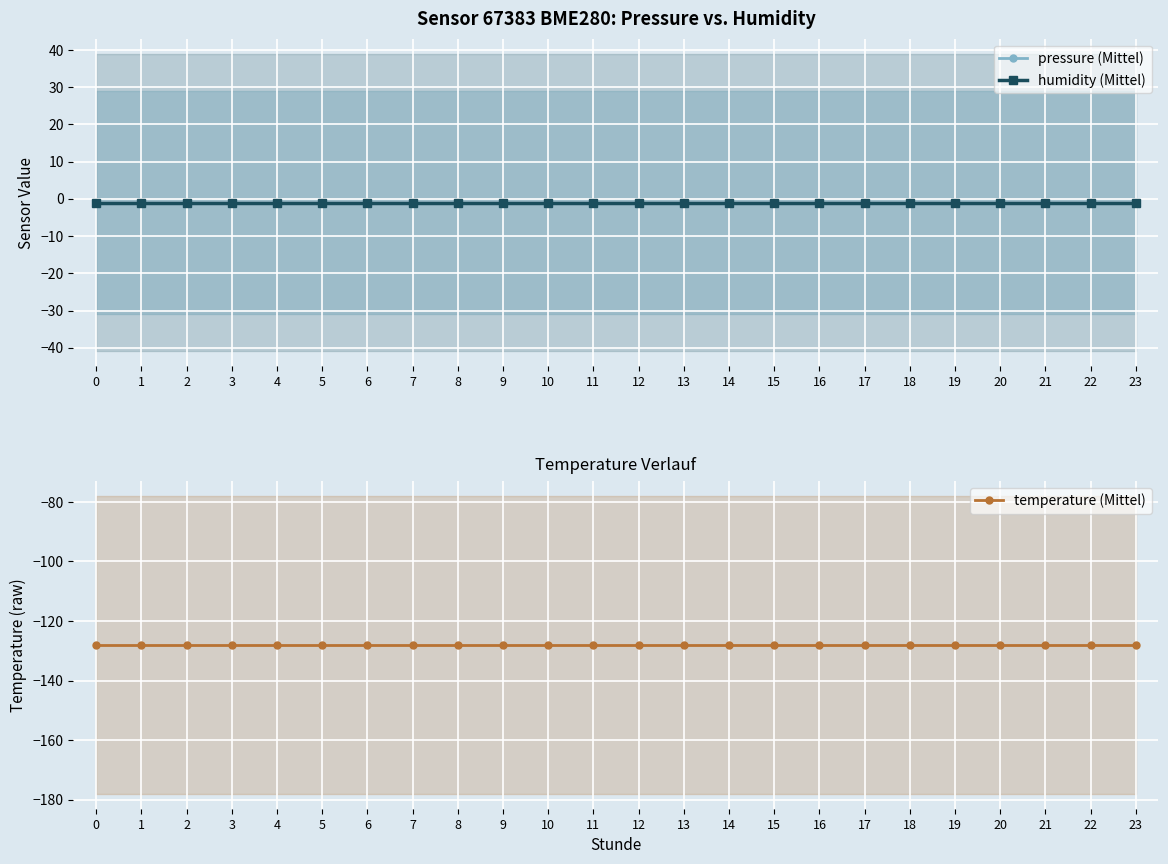

Which series has the largest total across all categories?

pressure (Mittel)